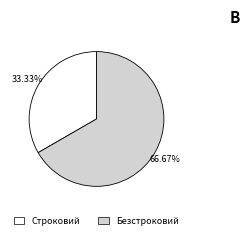

How many segments does this pie chart have?

2